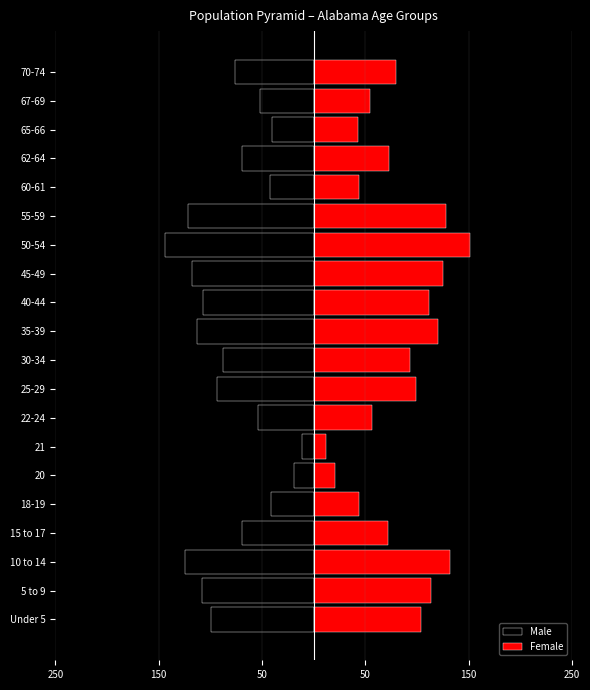

Which series changed the most between 18-19 and 40-44?

Female